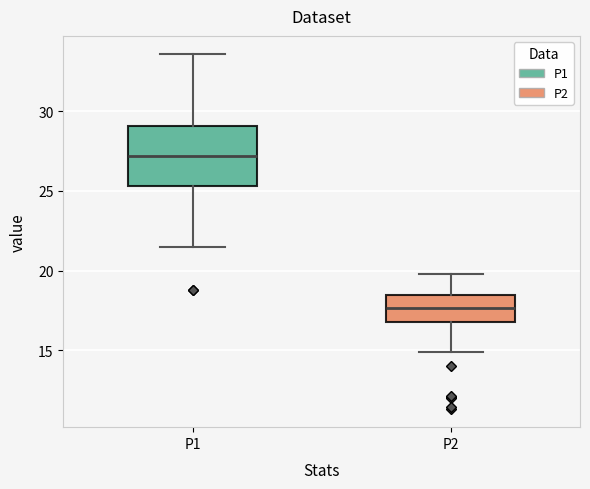

Which box has the highest median line?

P1